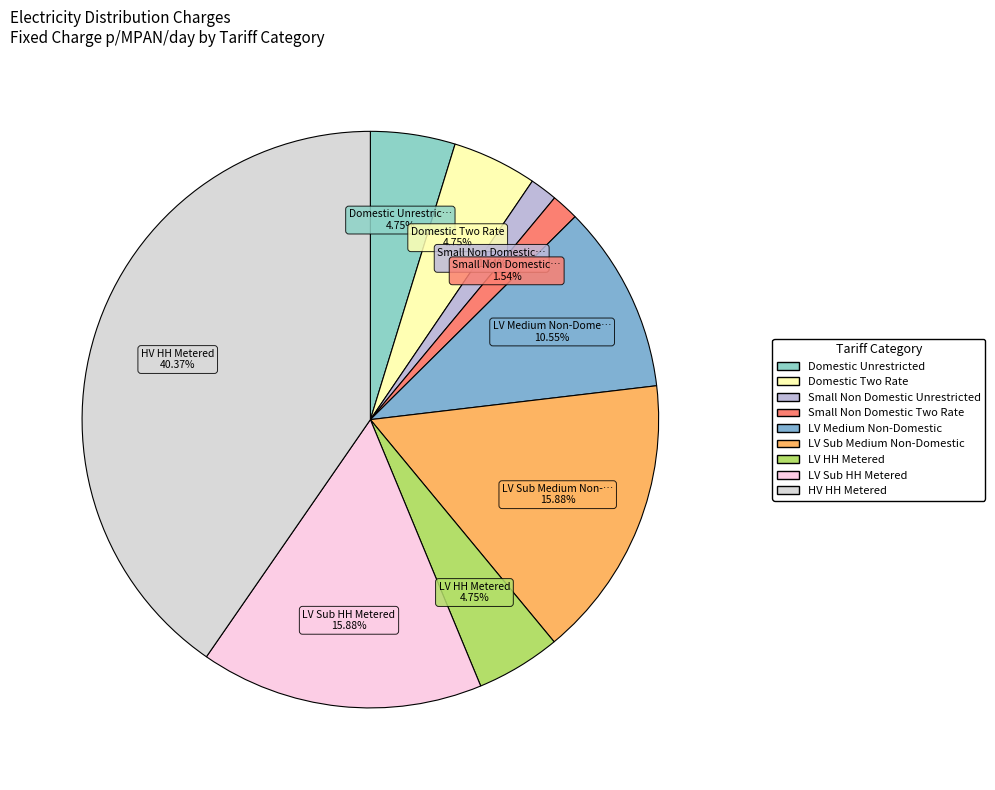

How many segments does this pie chart have?

9